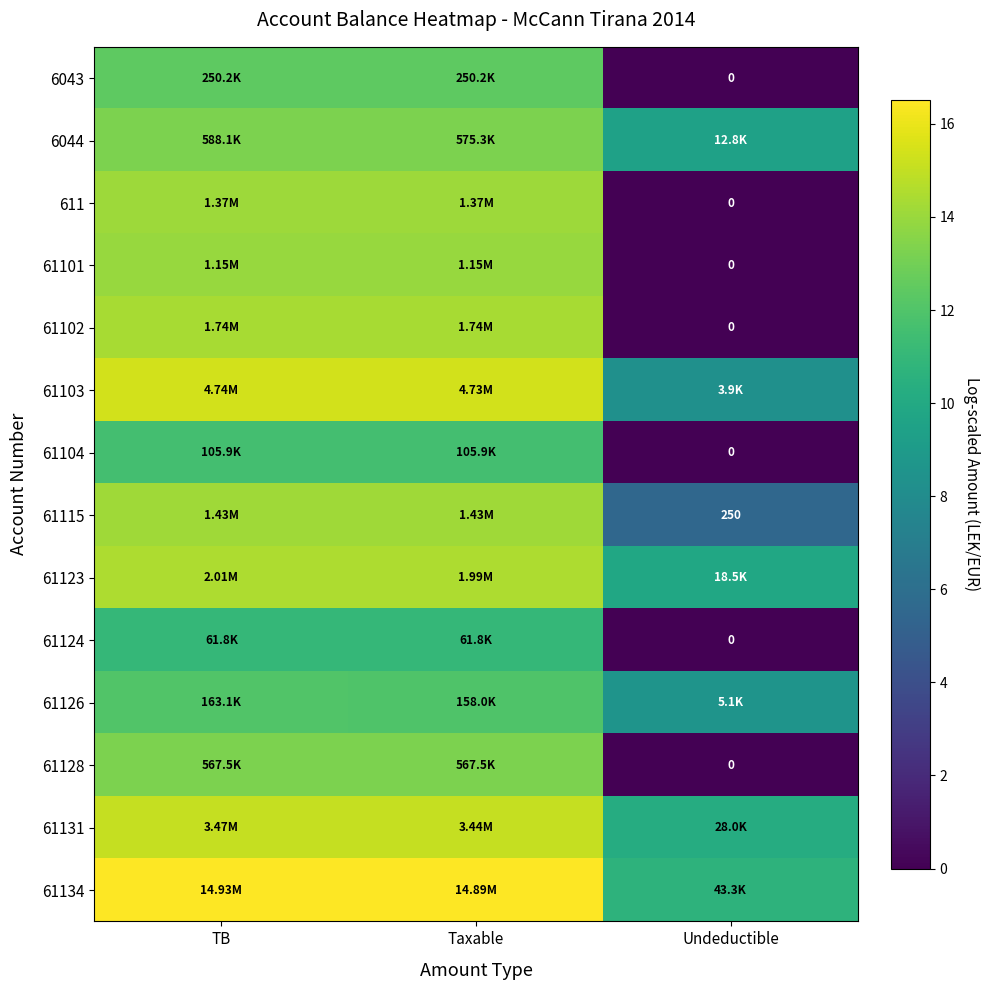

Which category has the highest value across all series?

TB